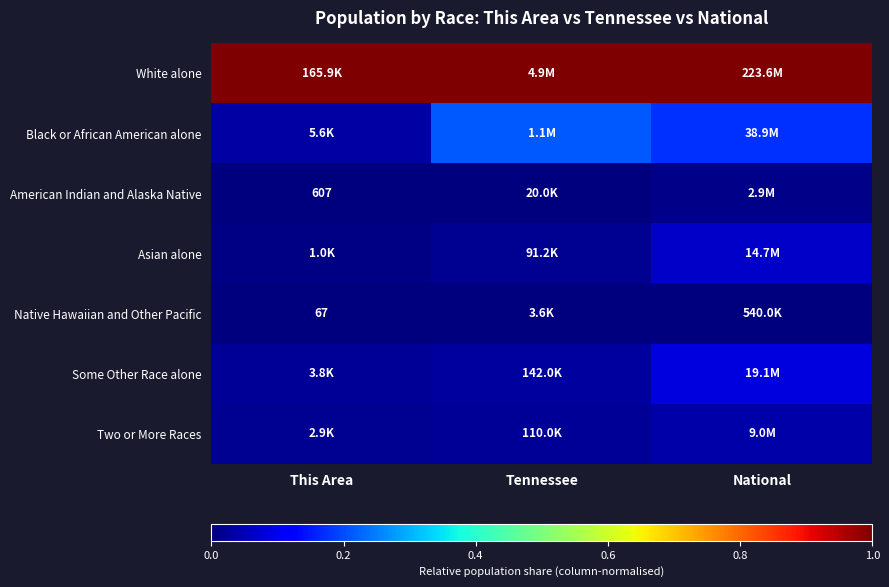

True or false: Black or African American alone has a value of 0.3 at National.

False